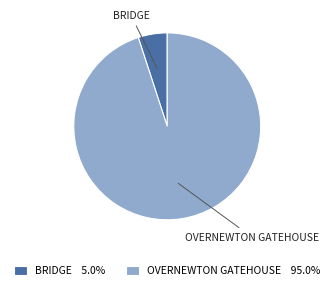

Is BRIDGE the majority of the pie?

No